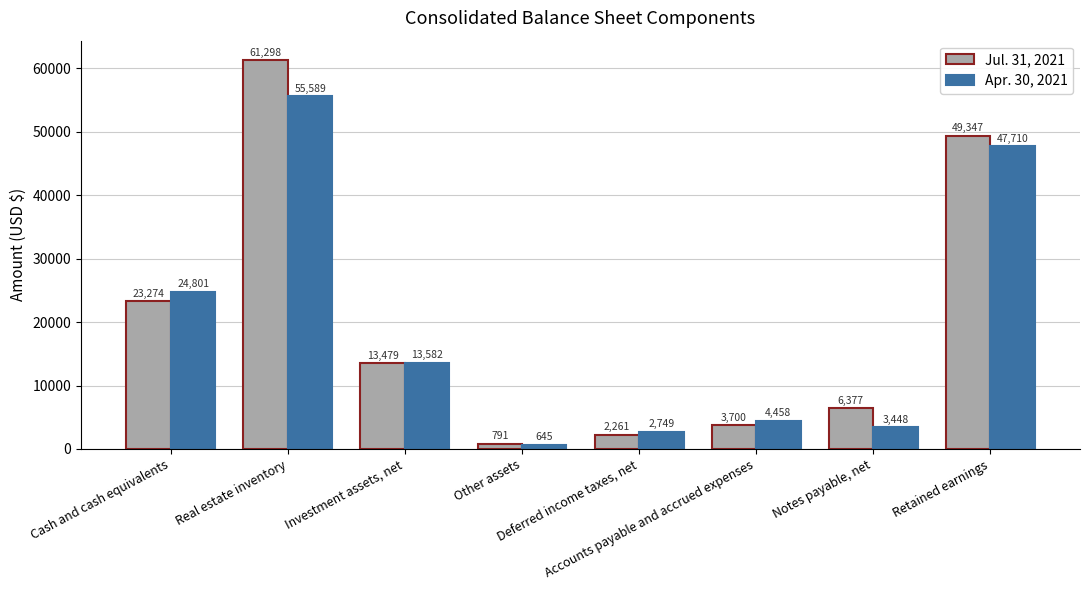

How many bars are there in total?

16